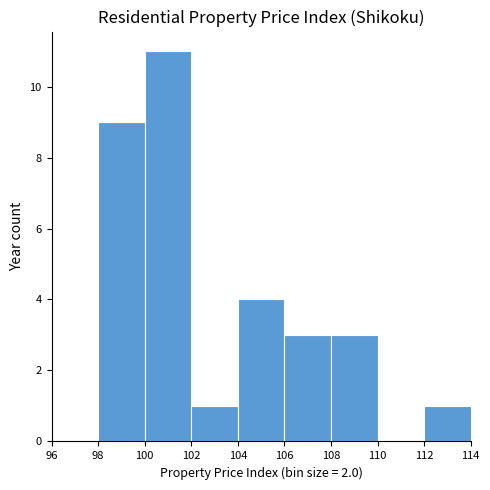

Over which range of the x-axis is the bar tallest?

100 to 102